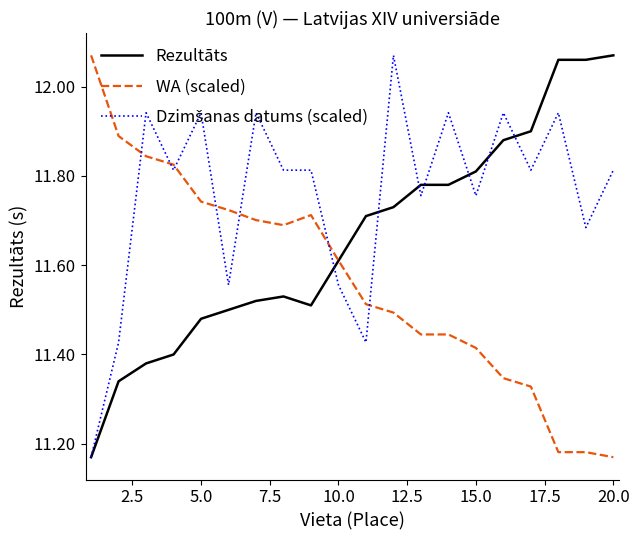

True or false: Rezultāts and Dzimšanas datums (scaled) intersect in this chart.

True